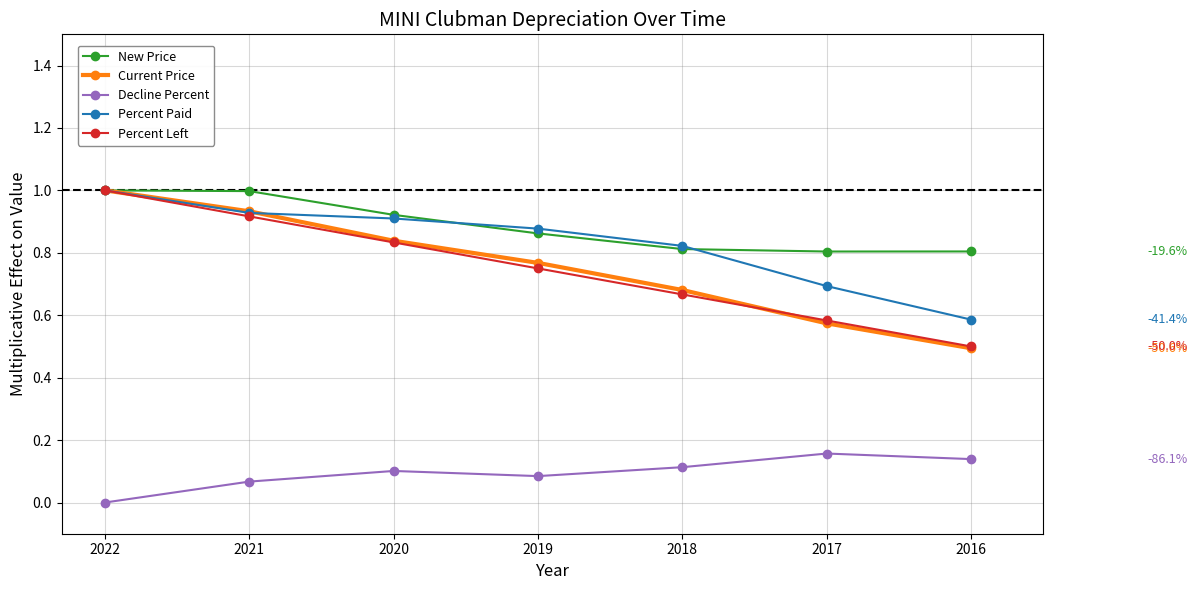

What is the difference between the second highest and minimum values in the Percent Left series?

0.4